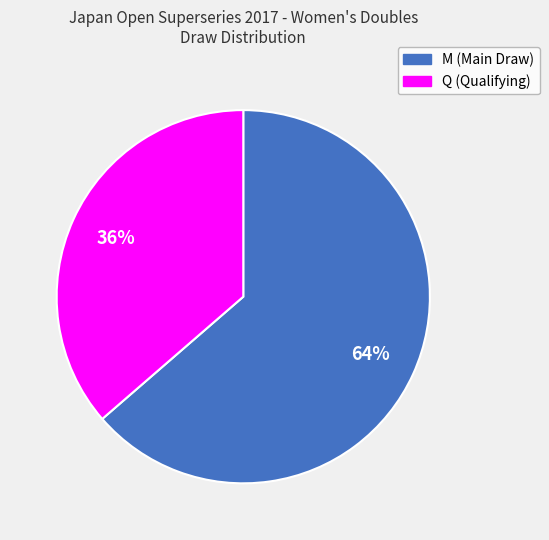

Does any single category account for the majority?

Yes